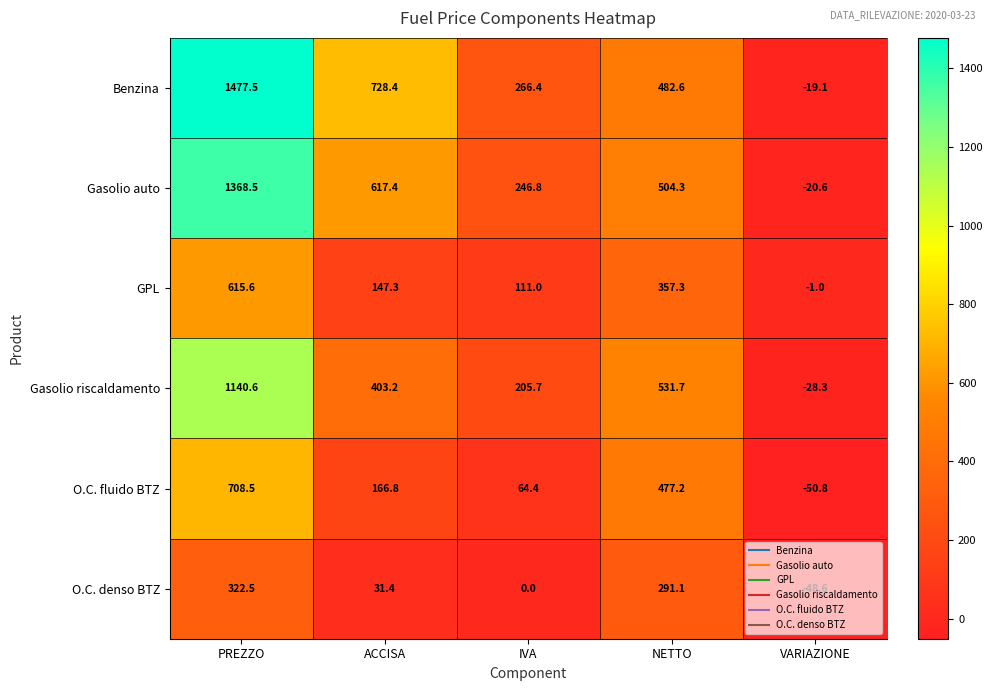

Which series has the widest spread of values?

Benzina